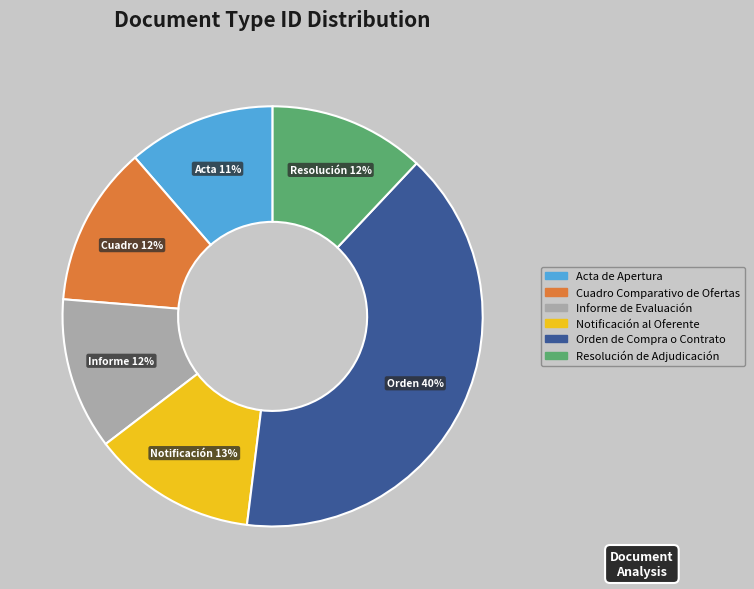

Is it true that Notificación al Oferente is 22% of the pie?

False